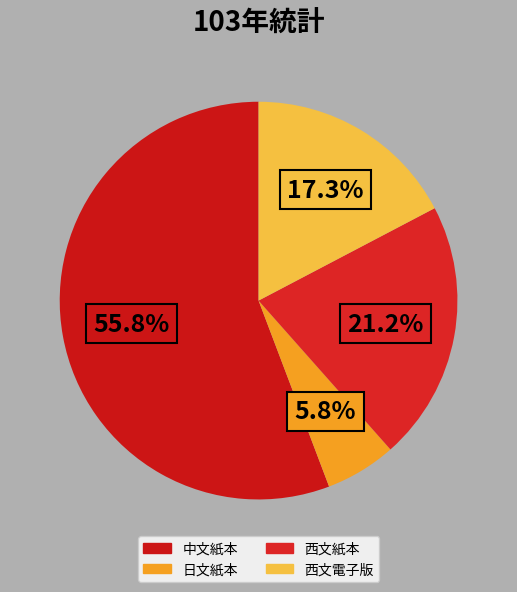

True or false: 中文紙本 accounts for 68% of the total.

False